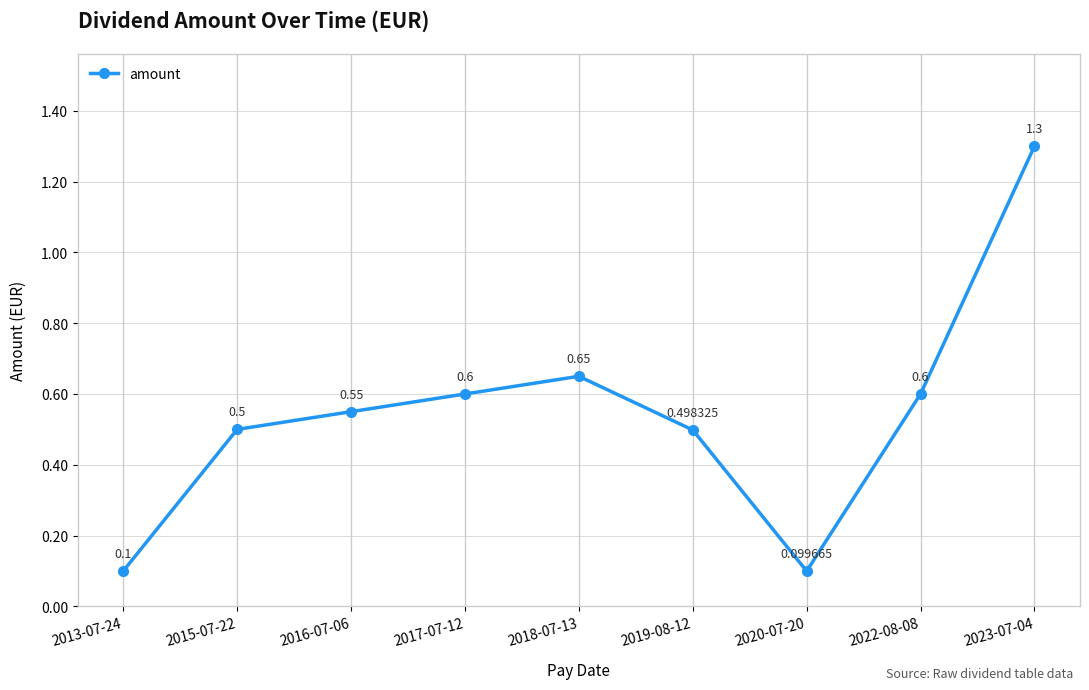

Is this an area chart (filled region under the line)?

No